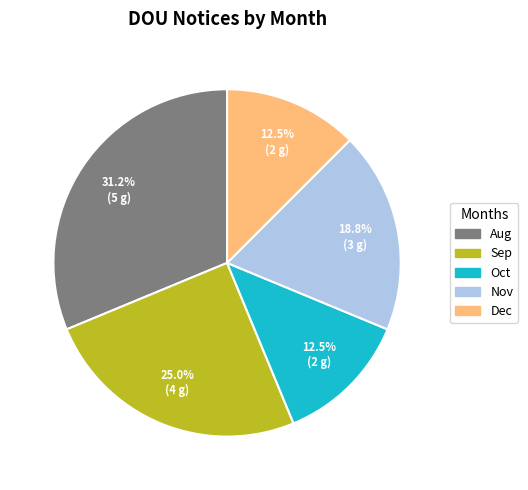

Does any single category account for the majority?

No